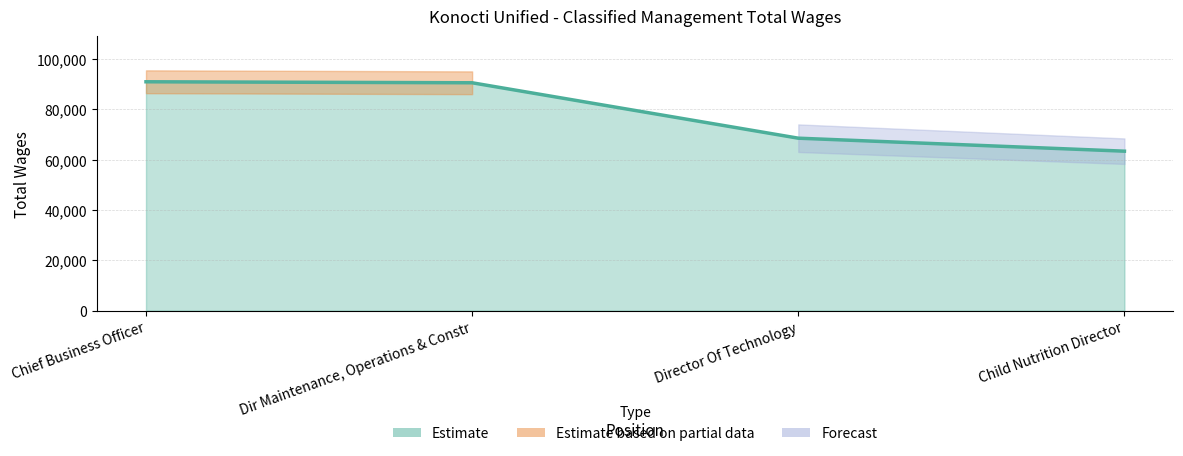

List the labels in order of value, largest first.

Chief Business Officer, Dir Maintenance, Operations & Constr, Director Of Technology, Child Nutrition Director